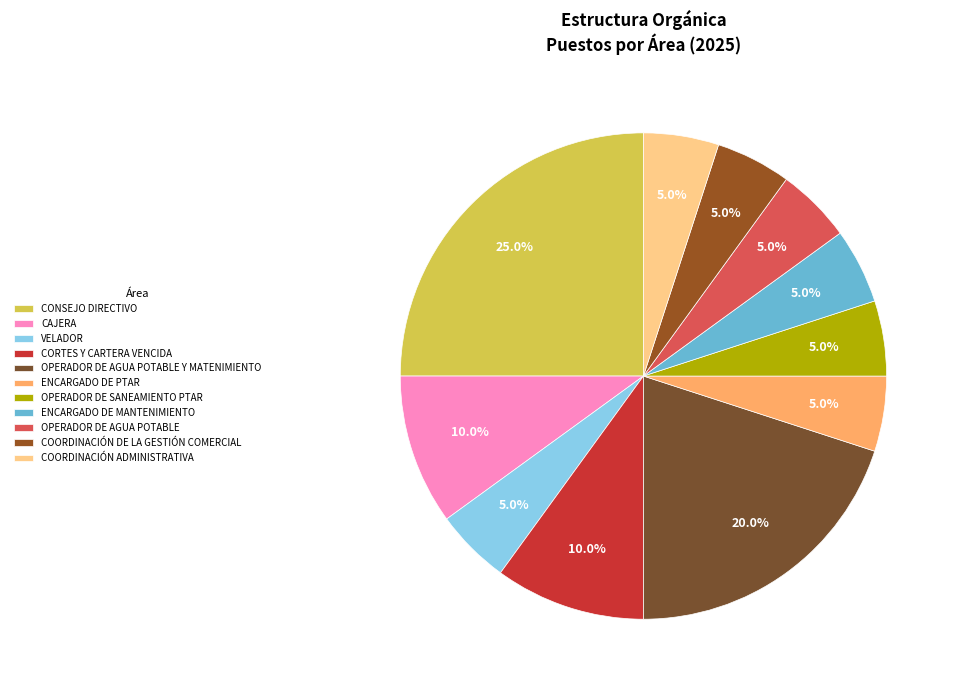

To the nearest percent, what is the combined percentage of OPERADOR DE AGUA POTABLE Y MATENIMIENTO and CAJERA?

30%